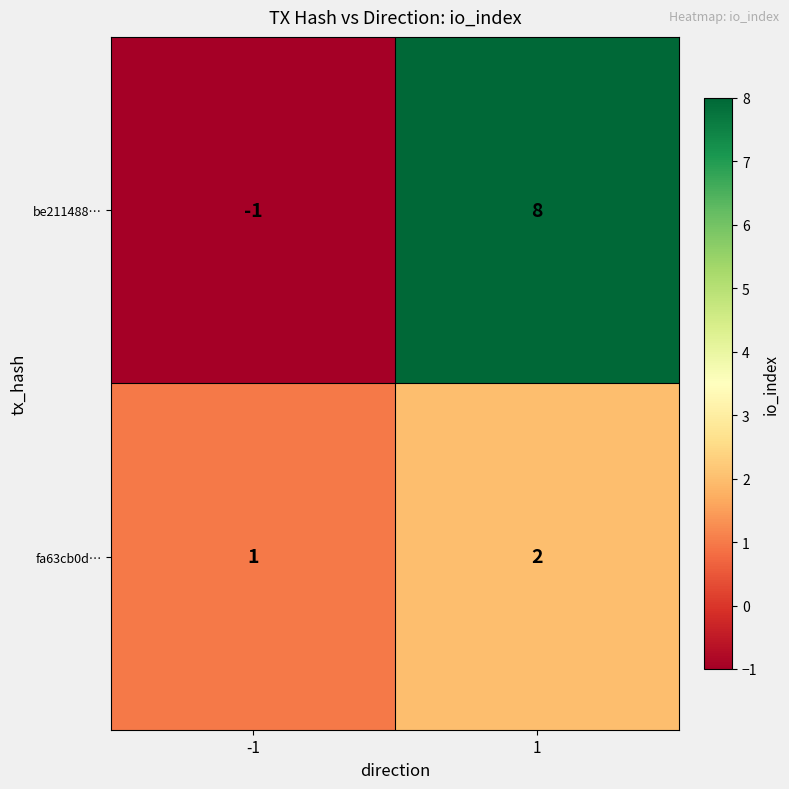

What is the smallest value displayed?

-1